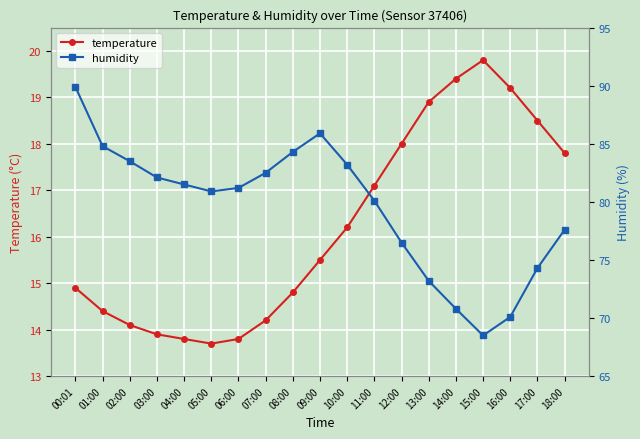

List the series in order of their overall mean, highest first.

humidity, temperature